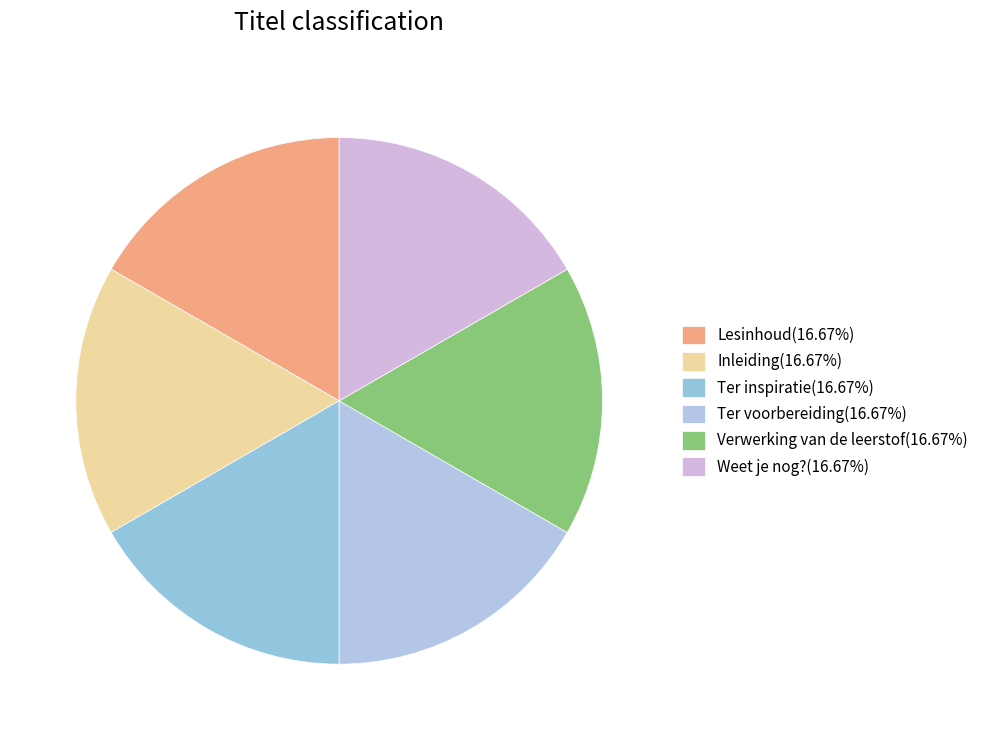

True or false: Inleiding accounts for 17% of the total.

True